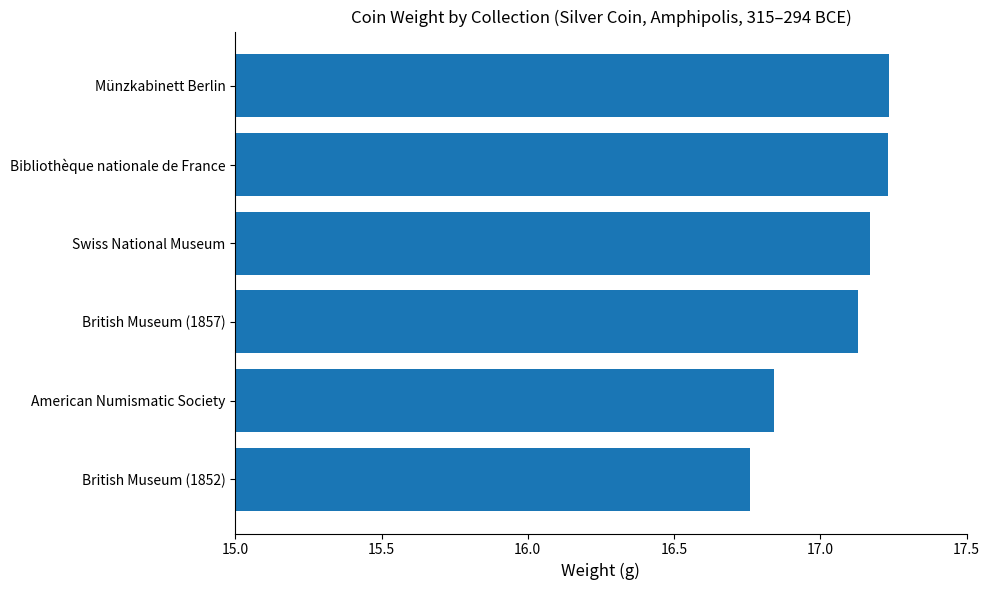

Which category has the lowest value across all series?

British Museum (1852)